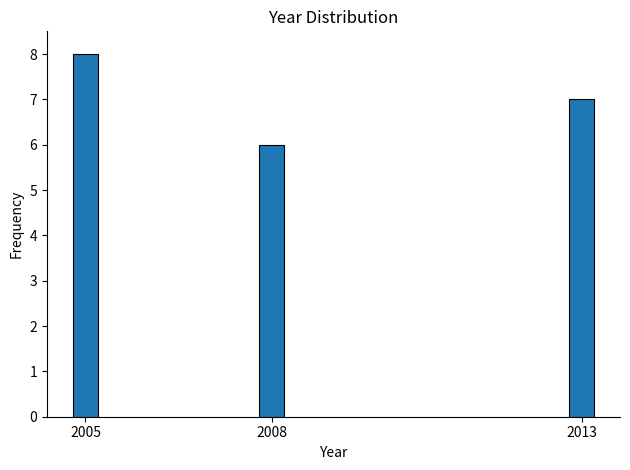

Reading left to right, transcribe all the data shown in this chart.

8	6	7